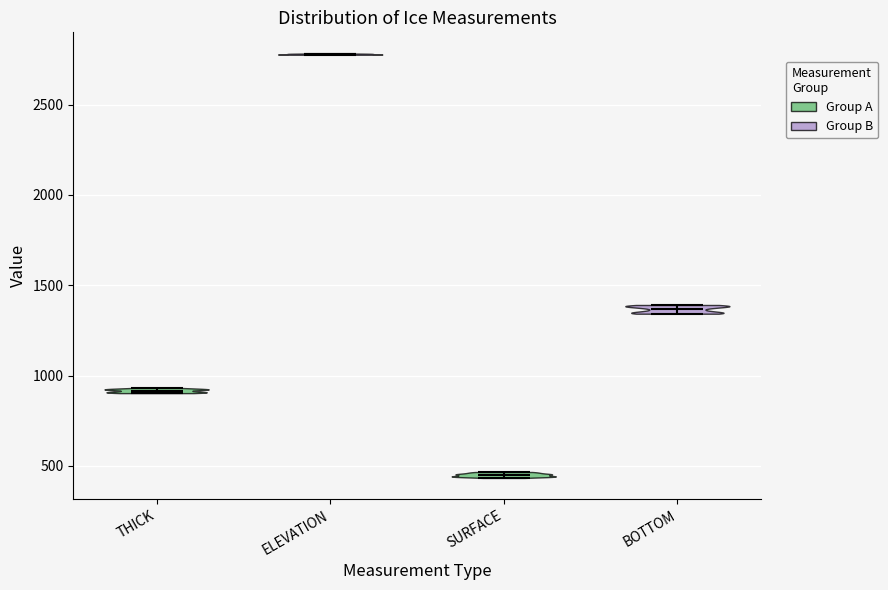

What is the highest point the violin for SURFACE reaches on the y-axis? The values are not printed on the chart, so give them approximately, as read against the axis.

450